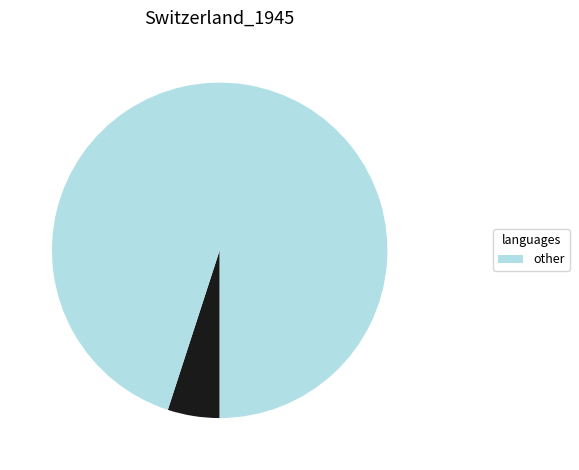

Count the number of slices in the pie.

2